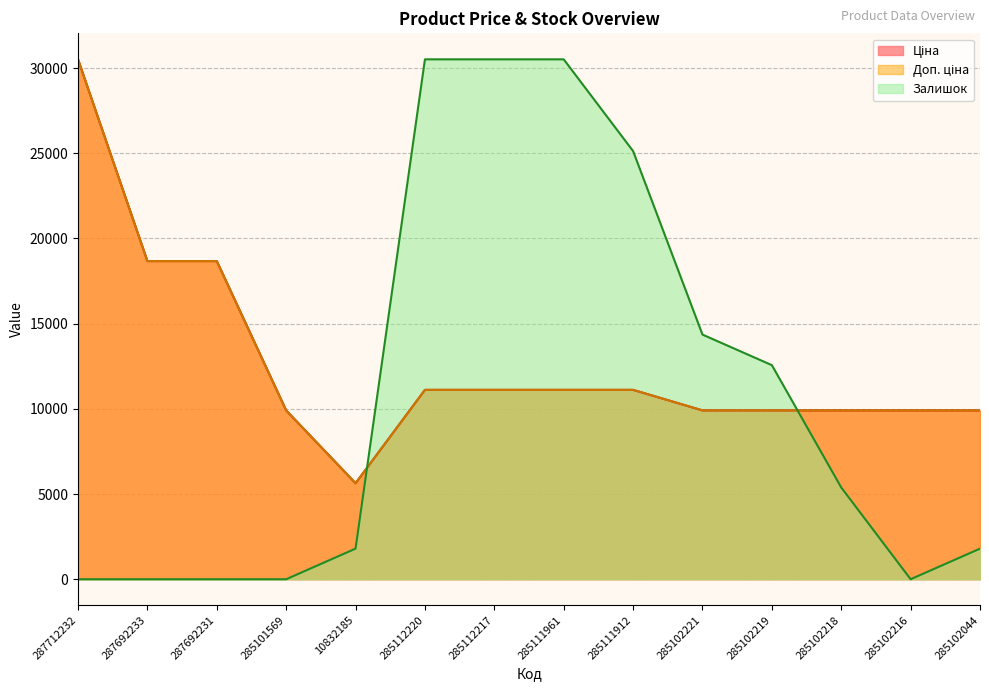

Does the chart have visible grid lines?

Yes